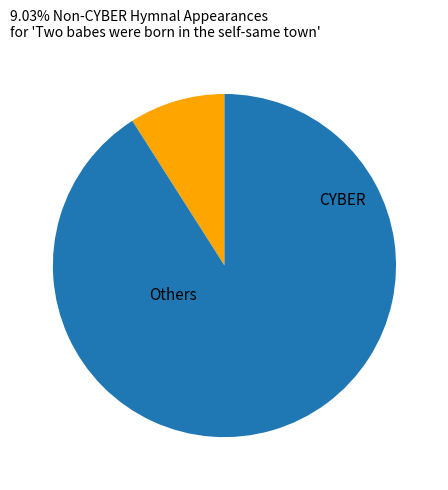

Count the number of slices in the pie.

2